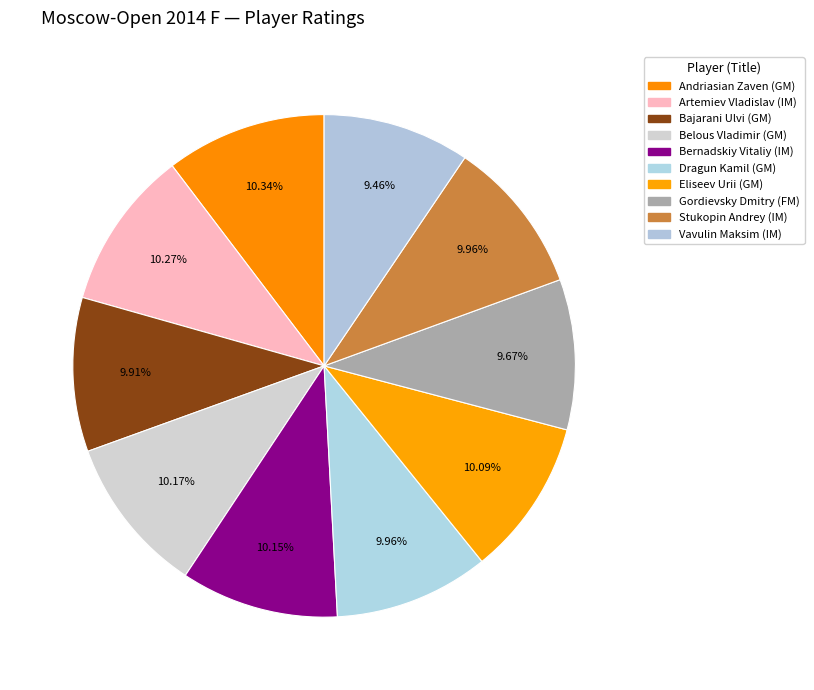

How many slices are in this pie chart?

10